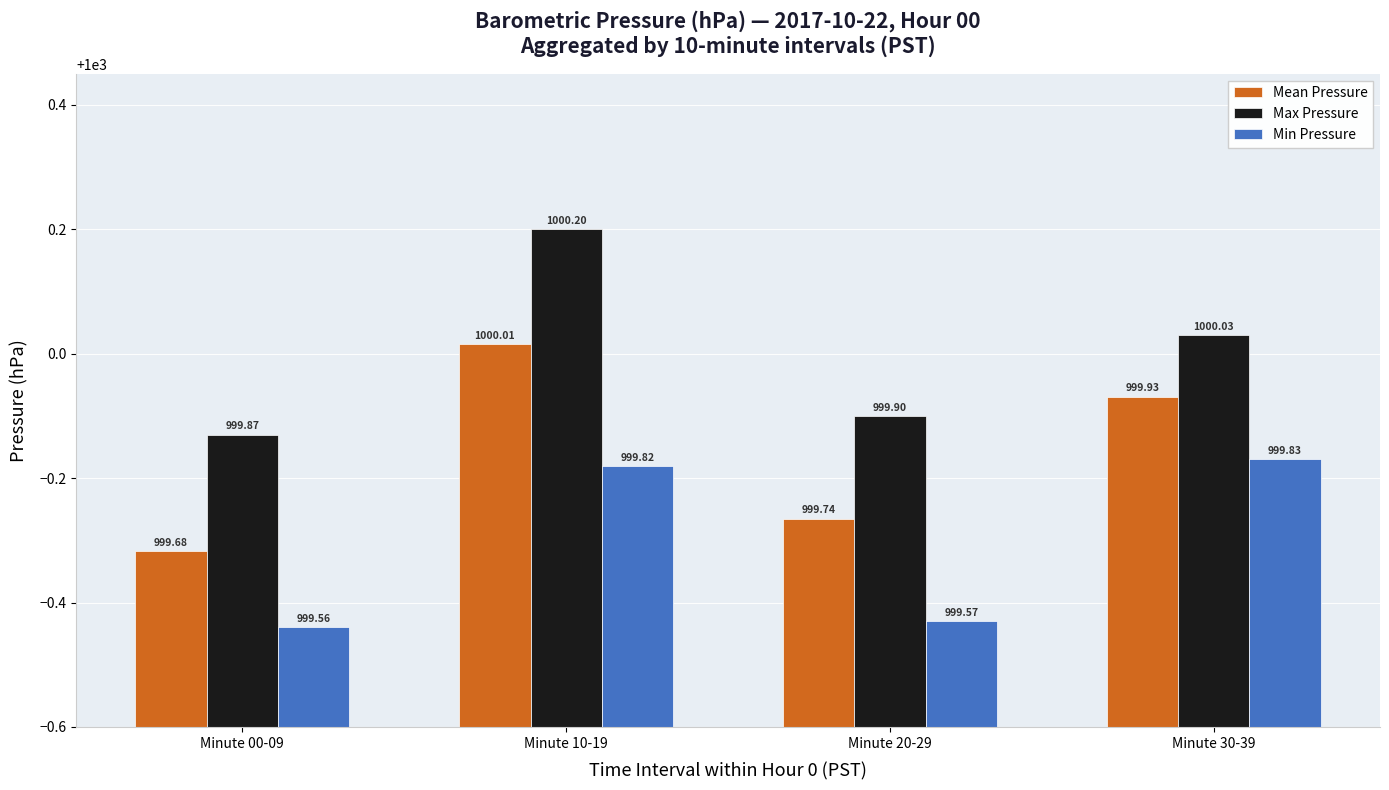

What position from the right is Minute 30-39?

1